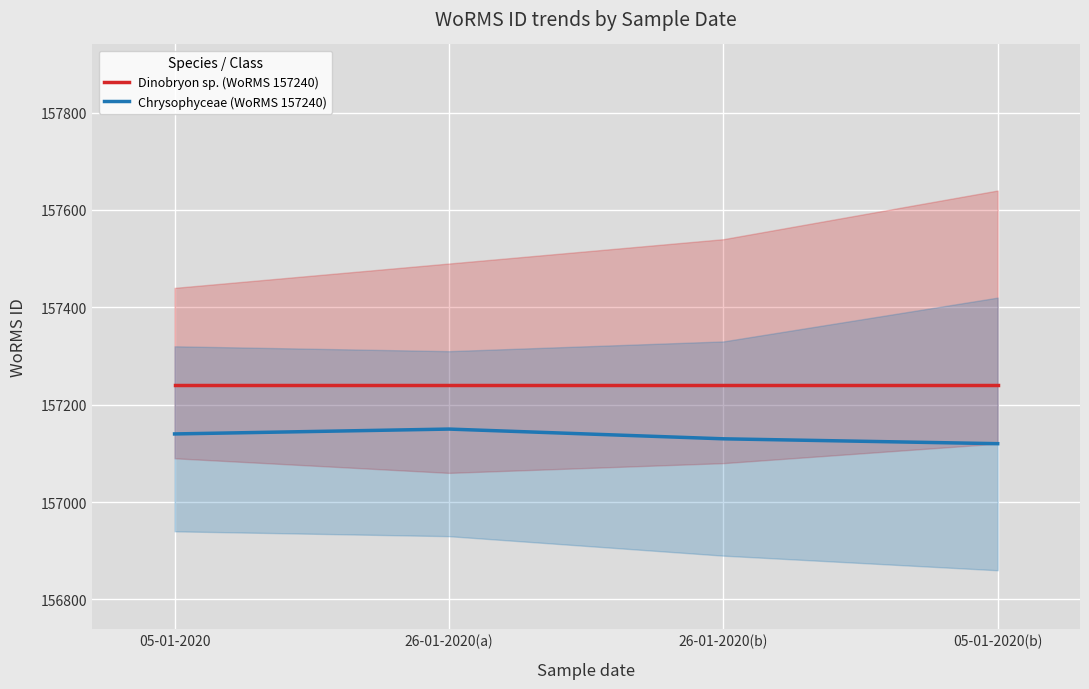

What position from the left is 05-01-2020?

1